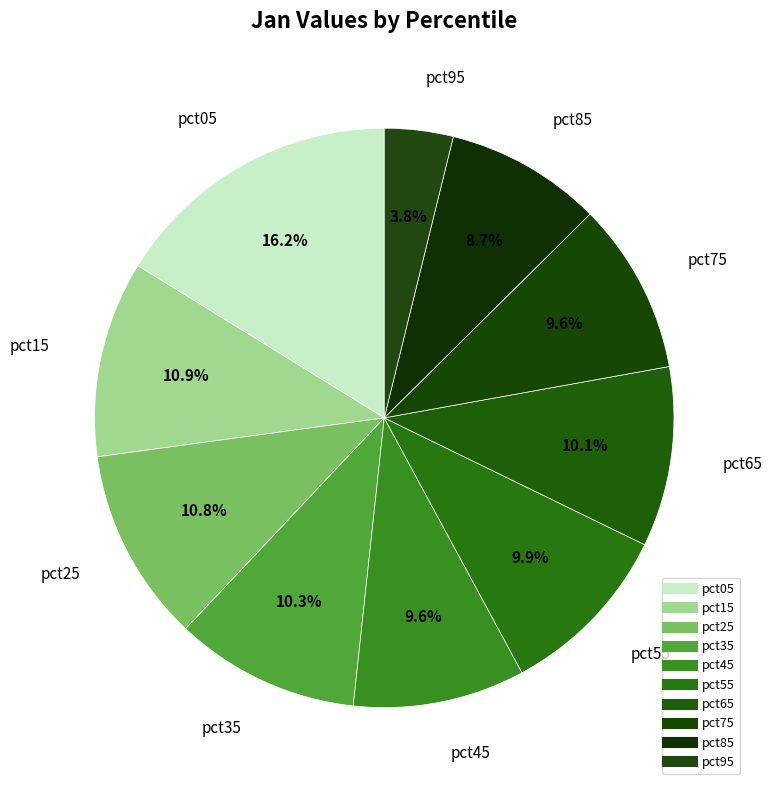

What percentage is the pct15 slice, to the nearest percent?

11%